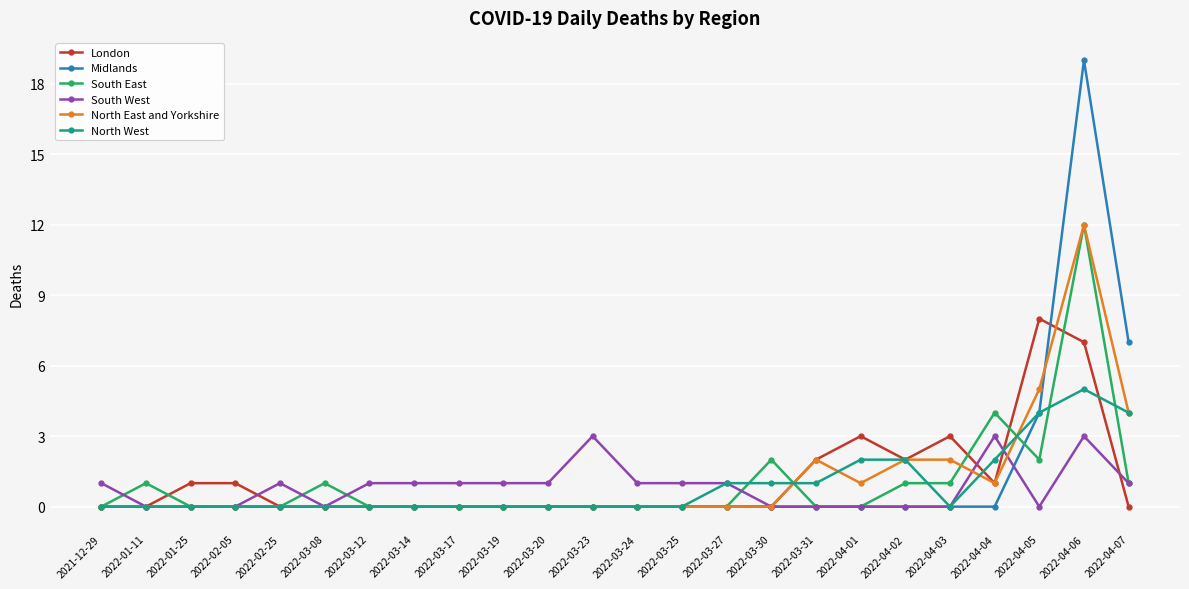

True or false: South East has more than 1 interior local peaks.

True